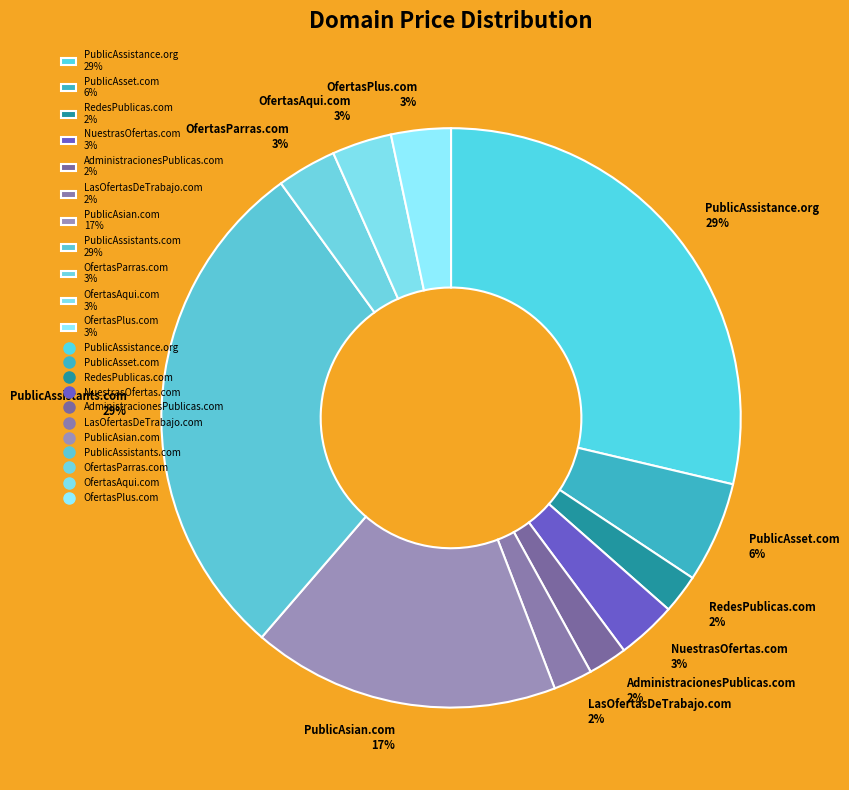

Does NuestrasOfertas.com represent more than half of the total?

No